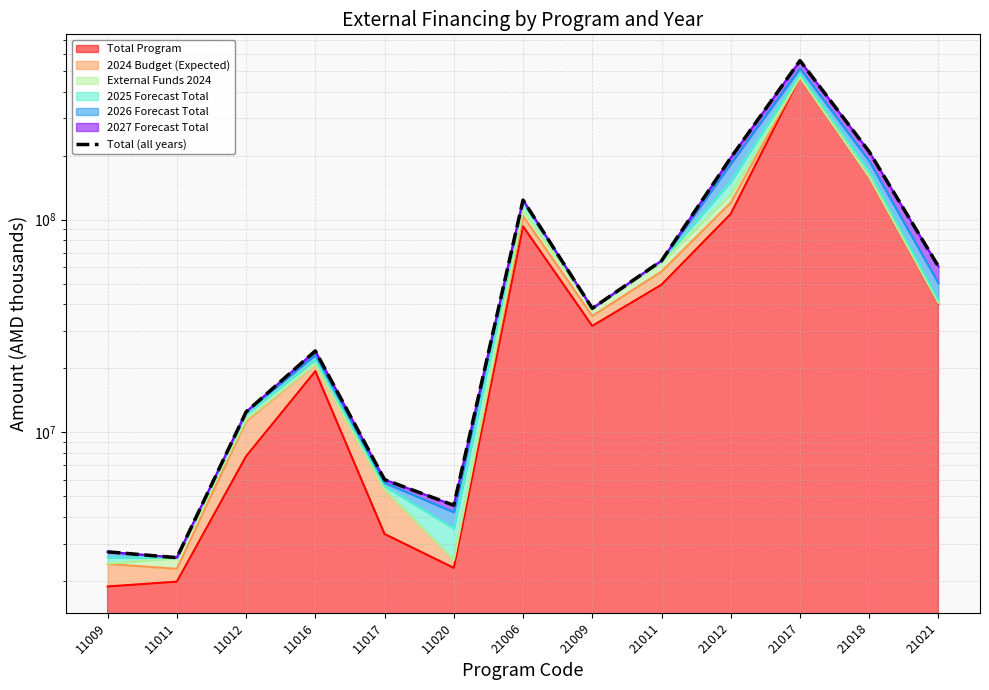

At which category does the data reach its first local valley?

11011